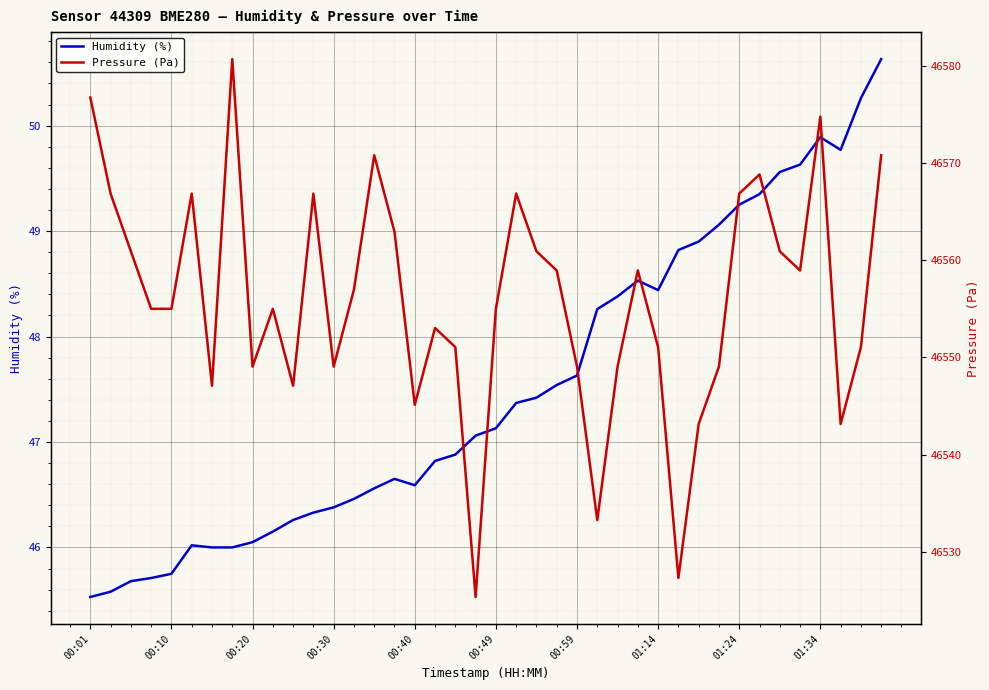

The value of Humidity (%) at 00:10 is 45.8. True or false?

True